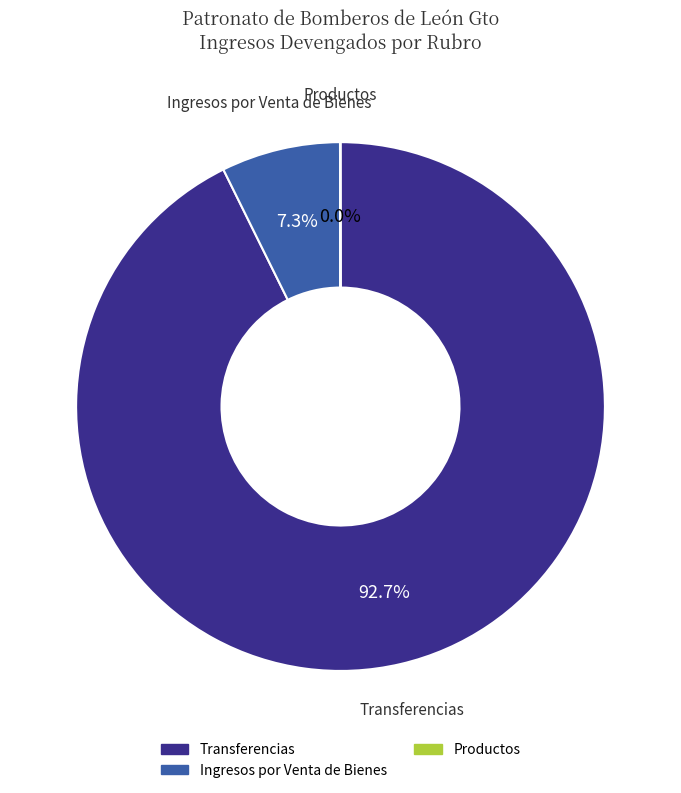

Does any single category account for the majority?

Yes